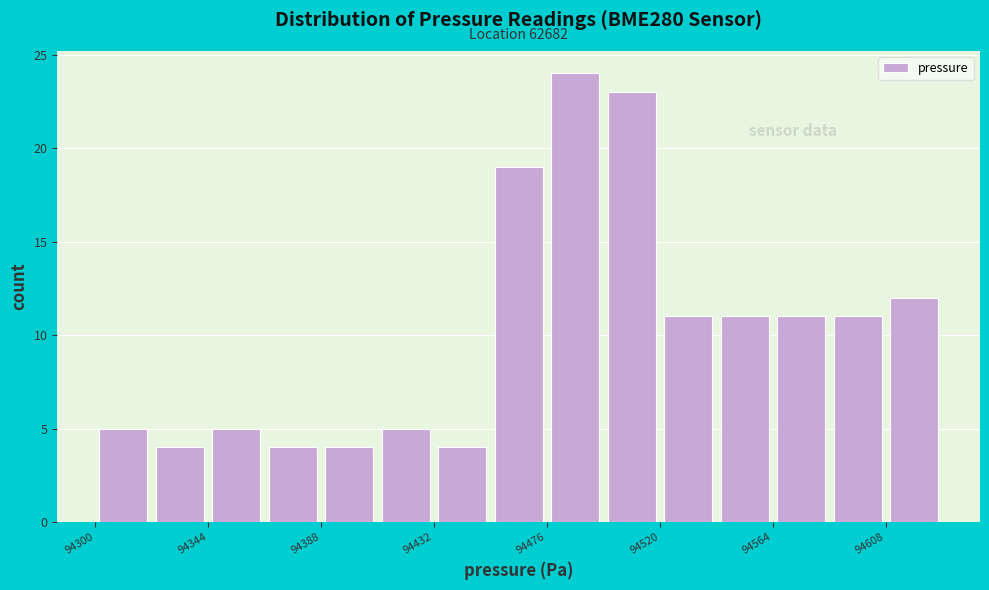

Over which range of the x-axis is the bar tallest?

94476 to 94498